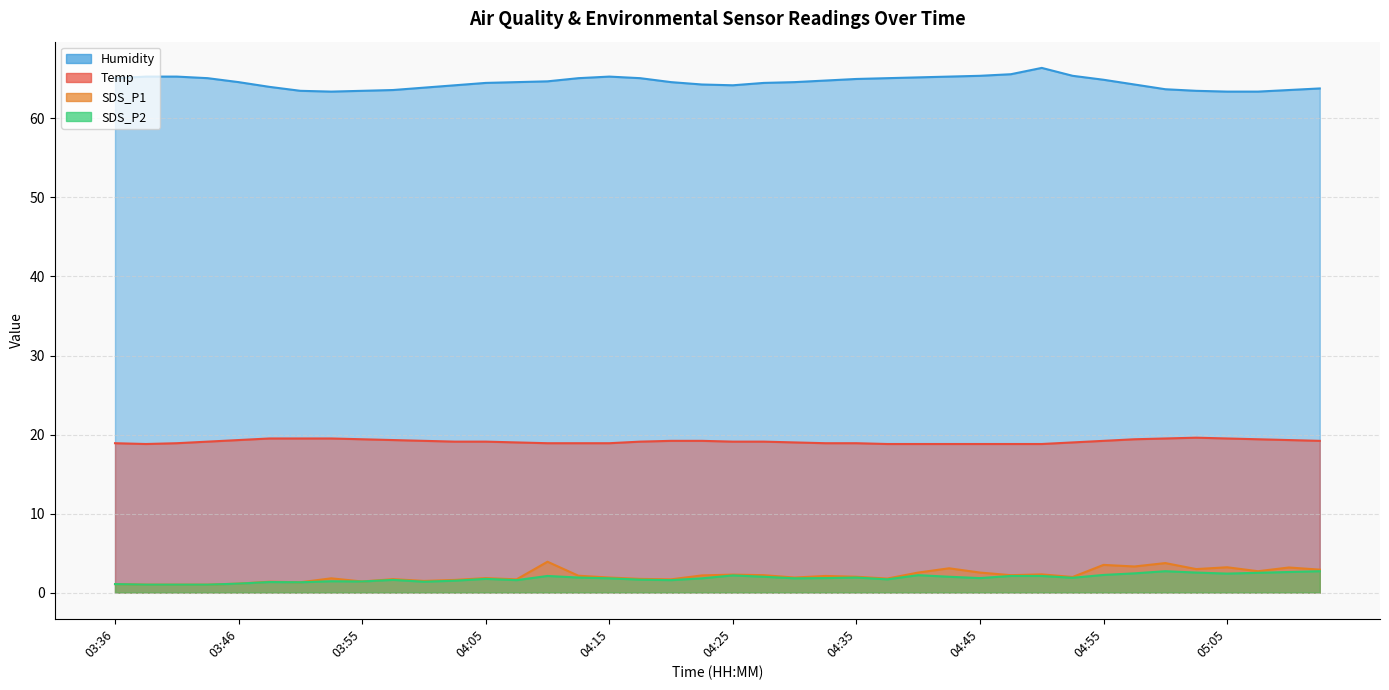

Does the chart display data point markers on the line(s)?

No